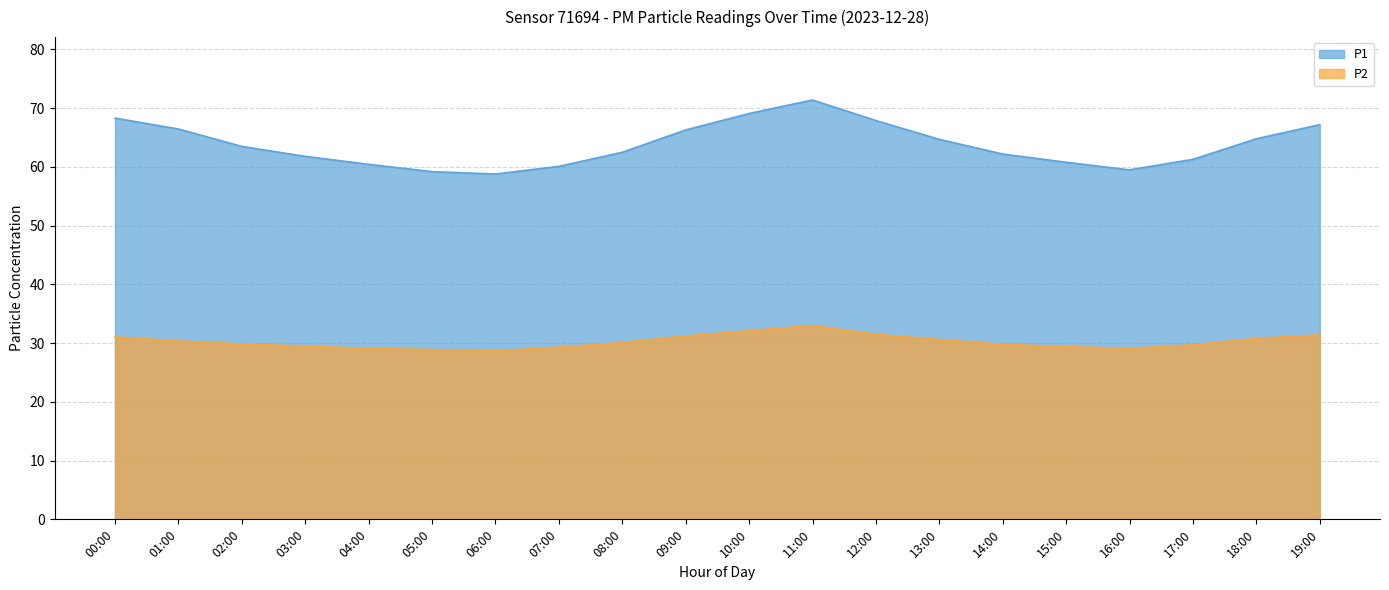

What is the average value of the P2 series?

30.3